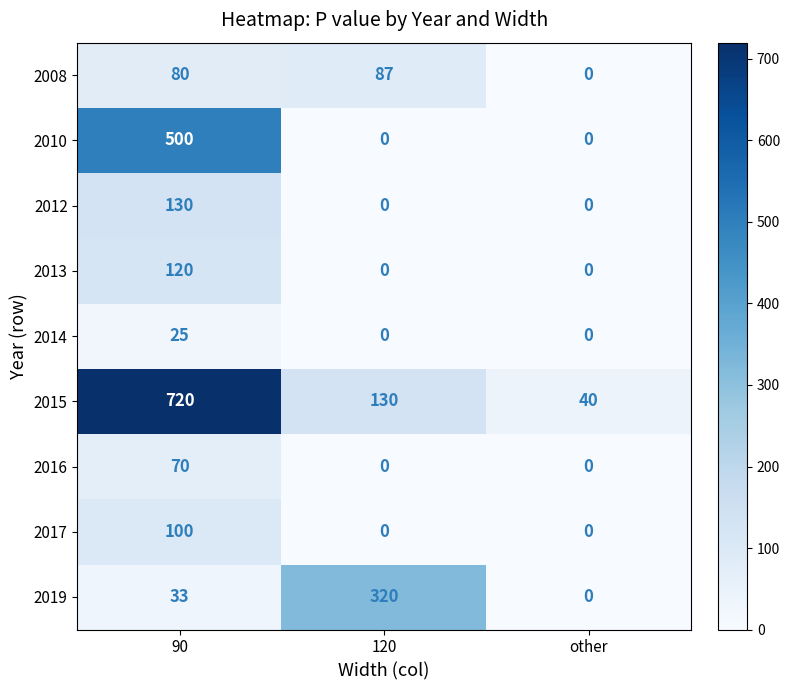

Reading left to right, what are all the values shown in this chart?

2008: 90=80	120=87	other=0
2010: 90=500	120=0	other=0
2012: 90=130	120=0	other=0
2013: 90=120	120=0	other=0
2014: 90=25	120=0	other=0
2015: 90=720	120=130	other=40
2016: 90=70	120=0	other=0
2017: 90=100	120=0	other=0
2019: 90=33	120=320	other=0